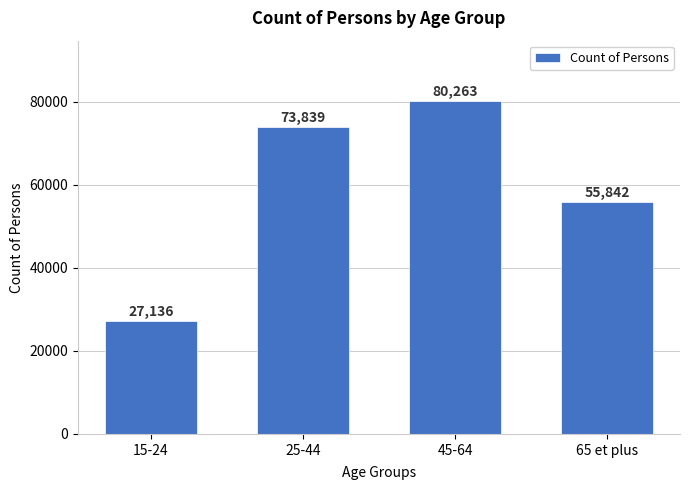

Reading left to right, what are all the values shown in this chart?

27136	73839	80263	55842